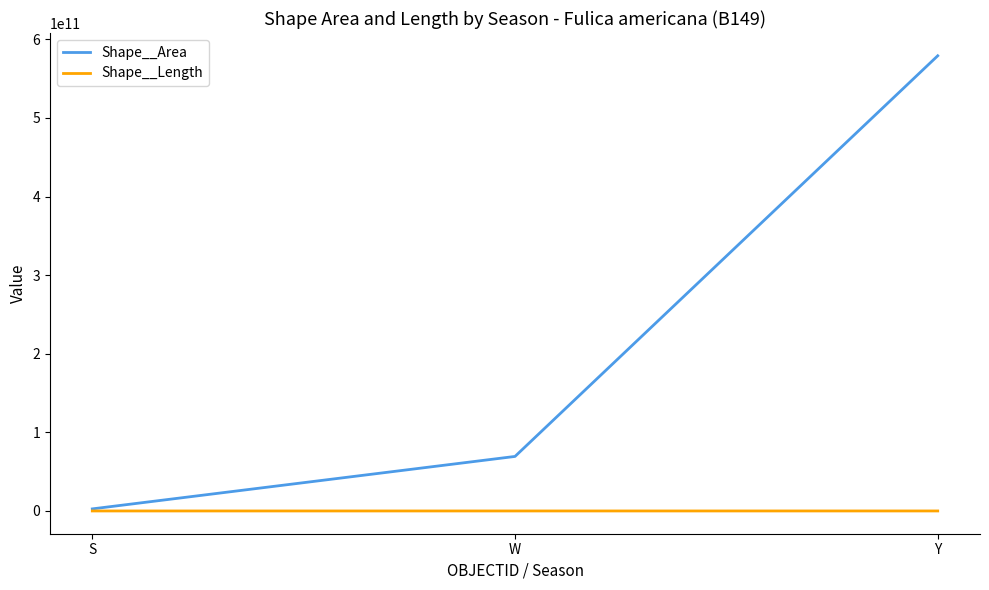

What position from the right is S?

3